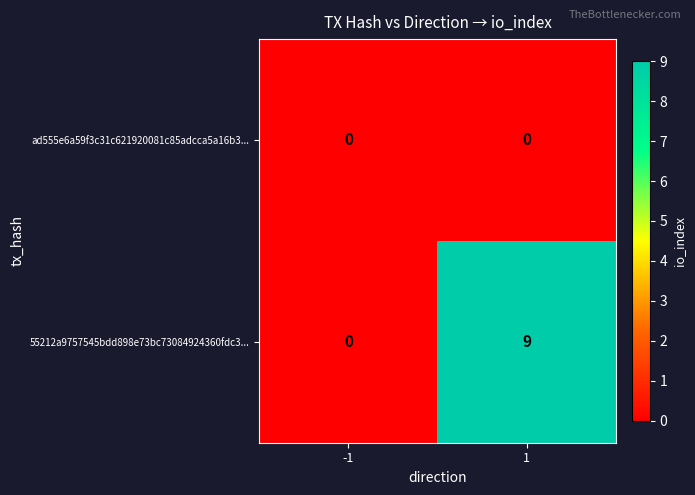

Reading left to right, list all the values displayed in this chart.

ad555e6a59f3c31c621920081c85adcca5a16b3...: 0	0
55212a9757545bdd898e73bc73084924360fdc3...: 0	9